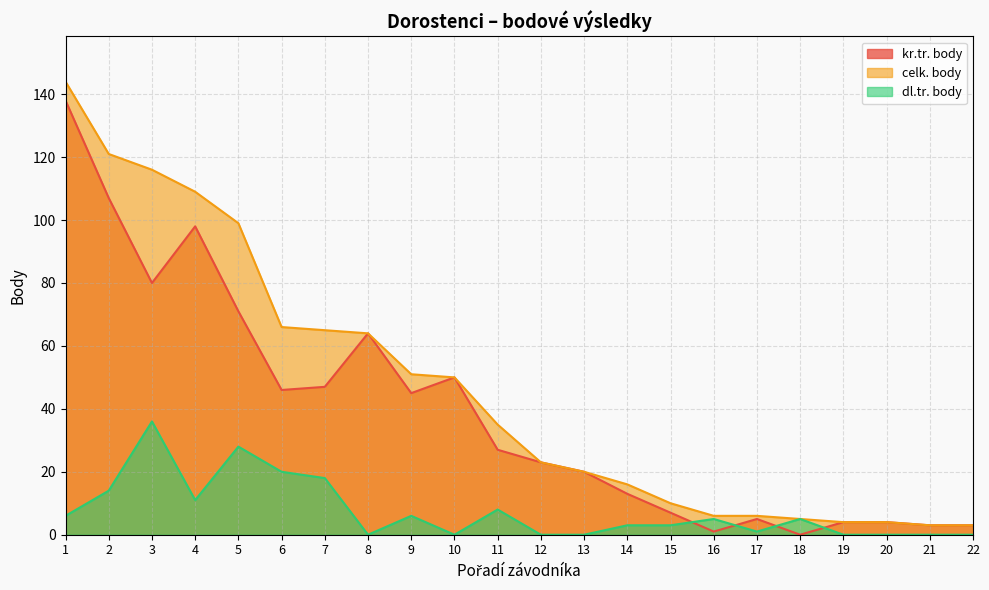

Reading left to right, list all the values displayed in this chart.

kr.tr. body: 138	107	80	98	71	46	47	64	45	50	27	23	20	13	7	1	5	0	4	4	3	3
celk. body: 144	121	116	109	99	66	65	64	51	50	35	23	20	16	10	6	6	5	4	4	3	3
dl.tr. body: 6	14	36	11	28	20	18	0	6	0	8	0	0	3	3	5	1	5	0	0	0	0